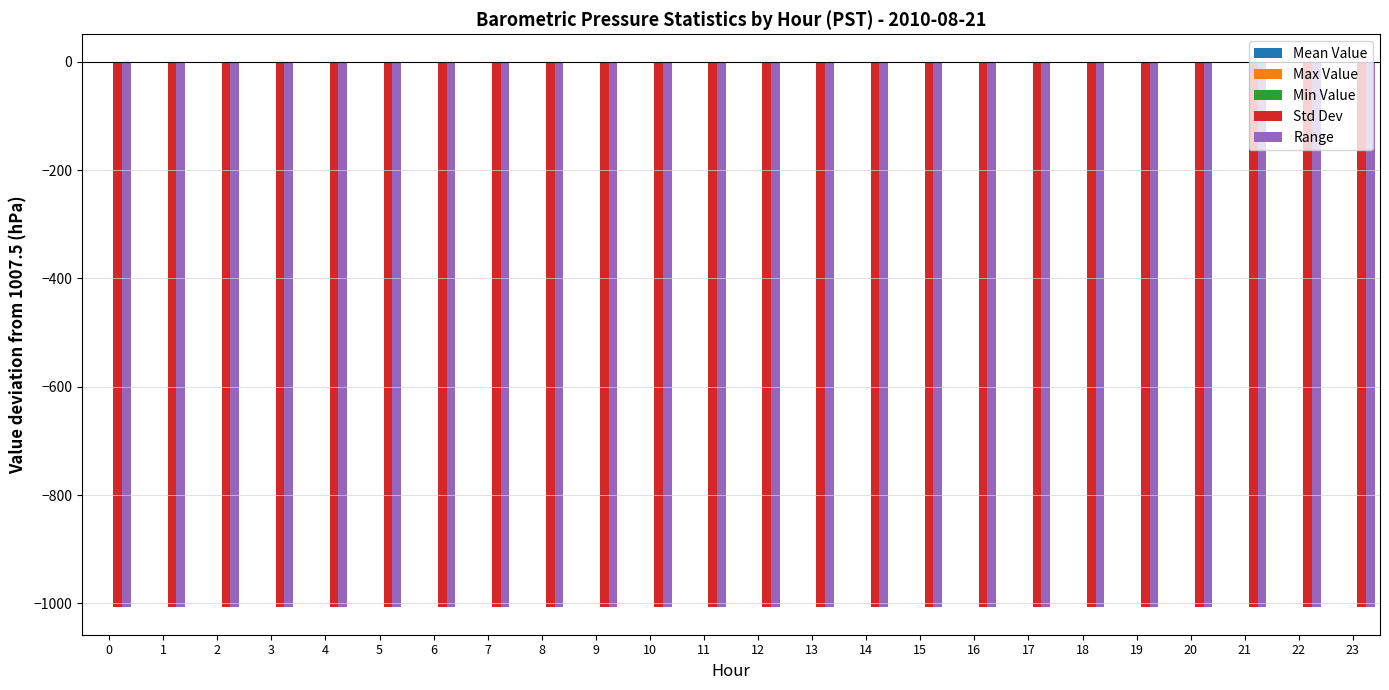

What is the sum of all Std Dev values?

-24178.0